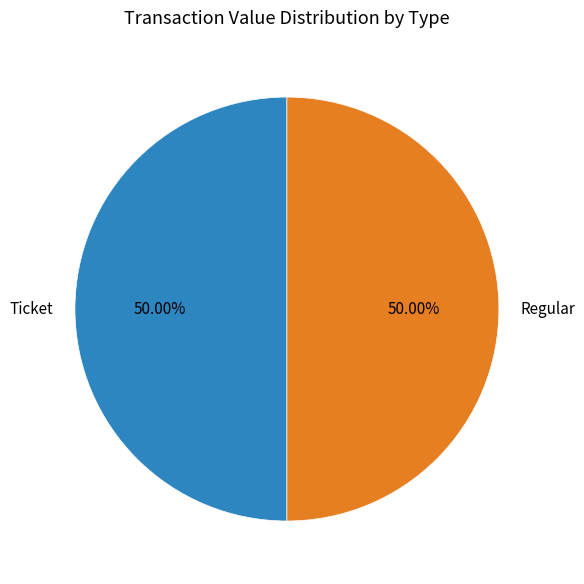

Approximately how many times larger is the value at Ticket compared to Regular?

1.0